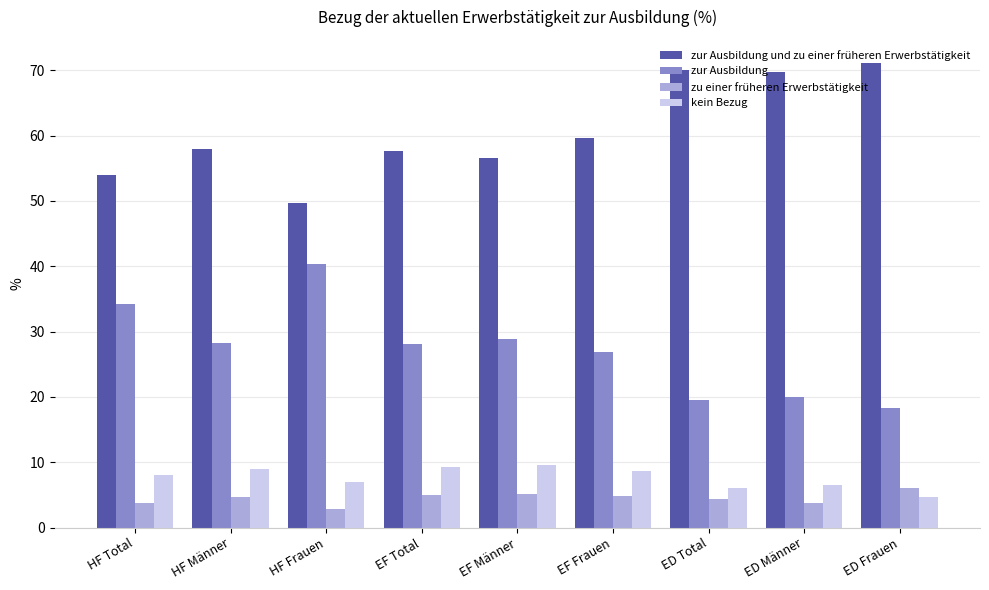

What is the label of the 4th bar from the left?

EF Total